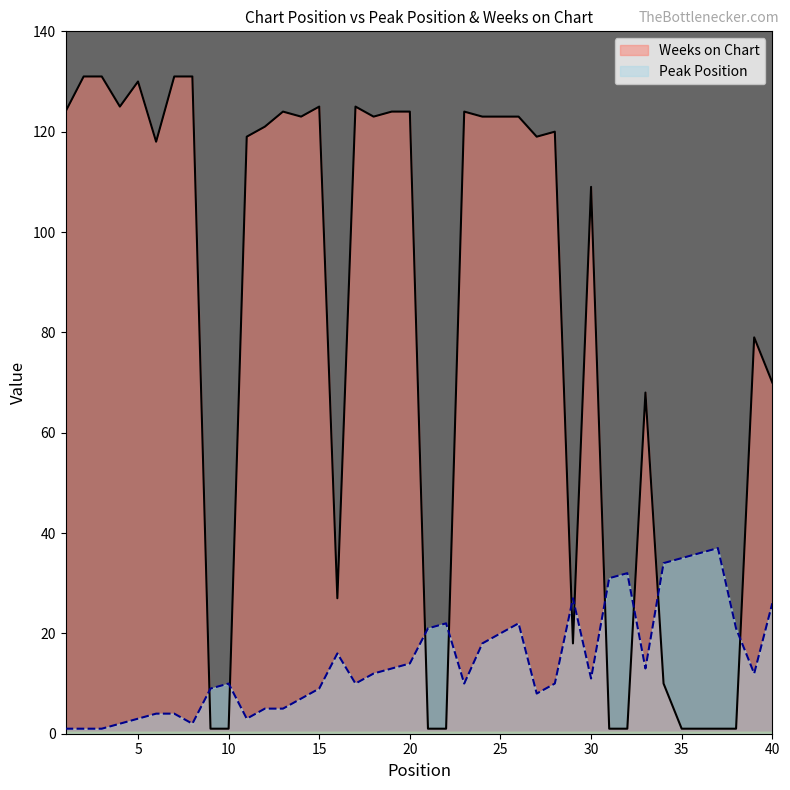

Reading left to right, what are all the values shown in this chart?

Peak Position: 1=1	2=1	3=1	4=2	5=3	6=4	7=4	8=2	9=9	10=10	11=3	12=5	13=5	14=7	15=9	16=16	17=10	18=12	19=13	20=14	21=21	22=22	23=10	24=18	25=20	26=22	27=8	28=10	29=27	30=11	31=31	32=32	33=13	34=34	35=35	36=36	37=37	38=21	39=12	40=26
Weeks on Chart: 1=124	2=131	3=131	4=125	5=130	6=118	7=131	8=131	9=1	10=1	11=119	12=121	13=124	14=123	15=125	16=27	17=125	18=123	19=124	20=124	21=1	22=1	23=124	24=123	25=123	26=123	27=119	28=120	29=18	30=109	31=1	32=1	33=68	34=10	35=1	36=1	37=1	38=1	39=79	40=70